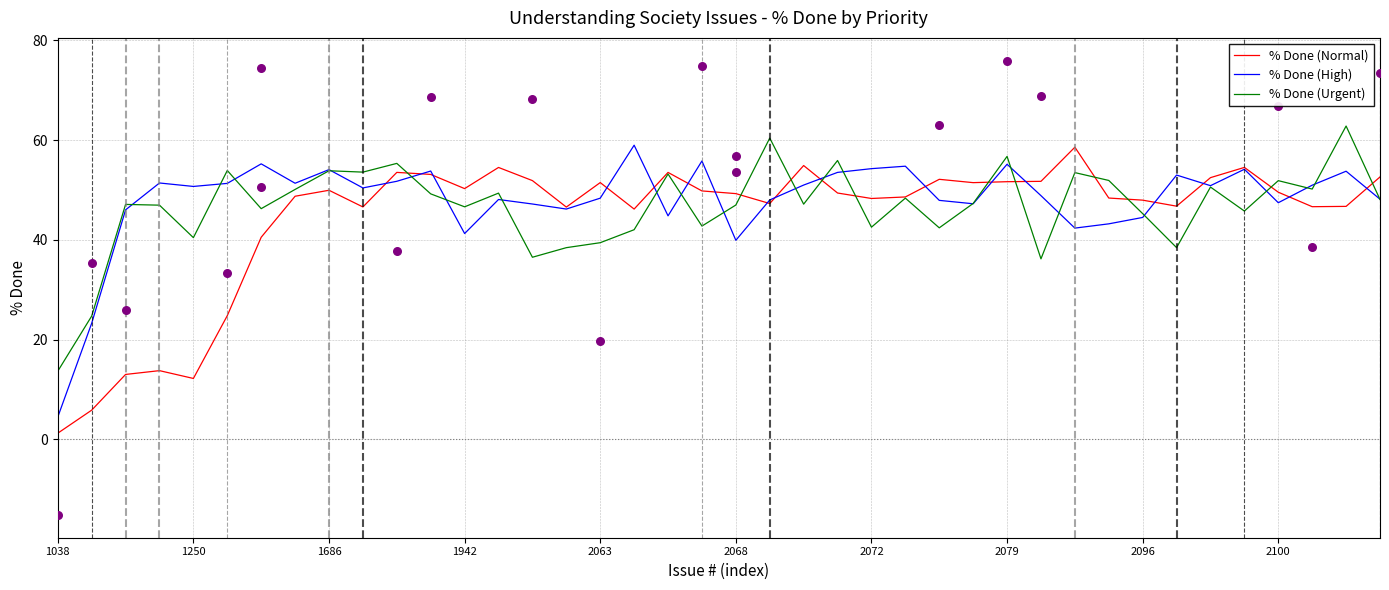

Is it true that % Done (High) equals 16.7 at 2068?

False